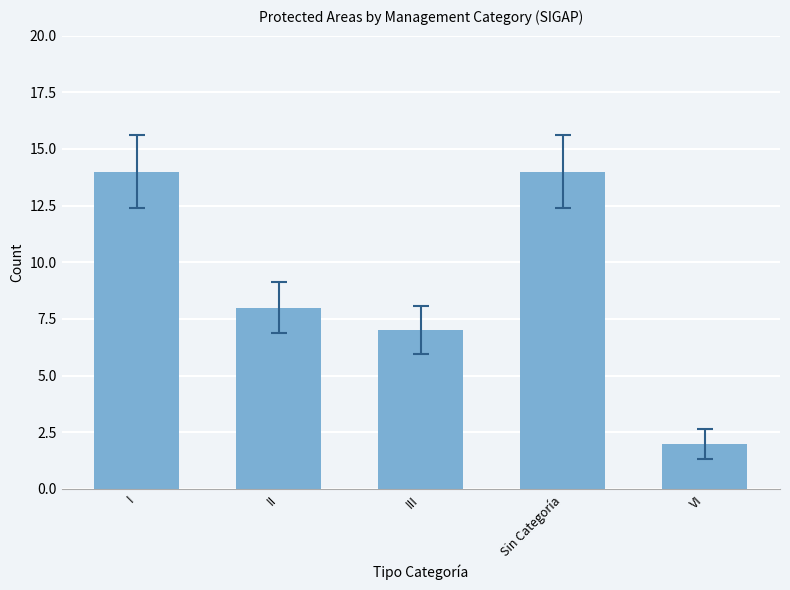

Which category has the lowest value across all series?

VI